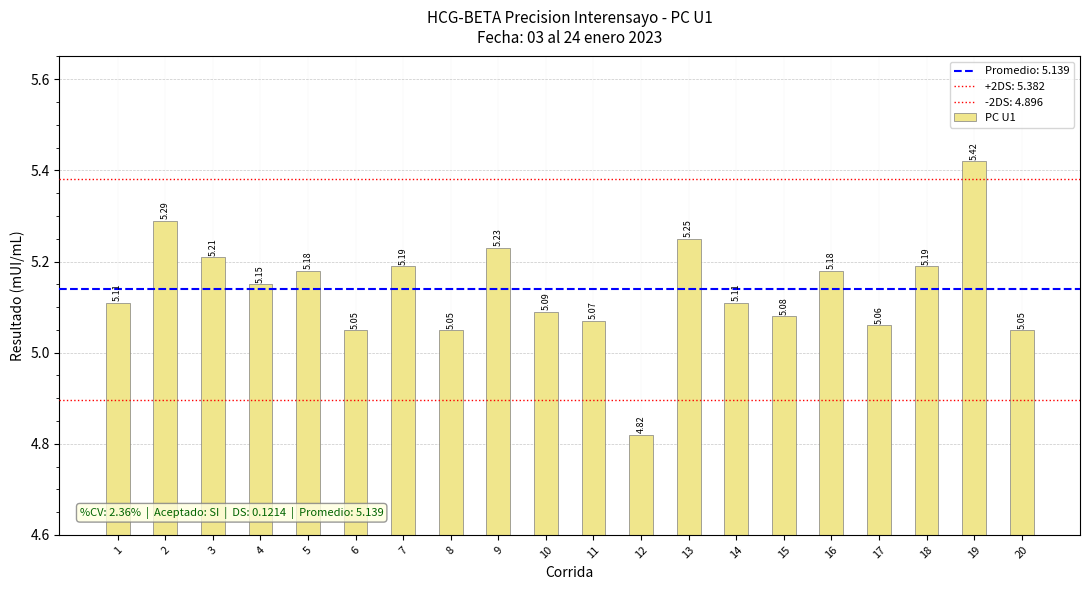

Which label corresponds to the smallest value in the chart?

12